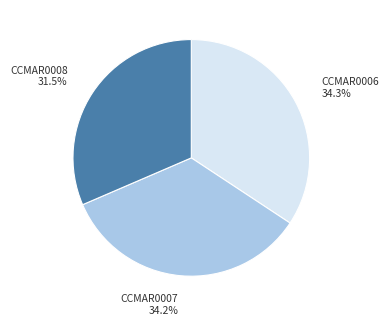

To the nearest percent, what is the combined percentage of CCMAR0008 and CCMAR0006?

66%